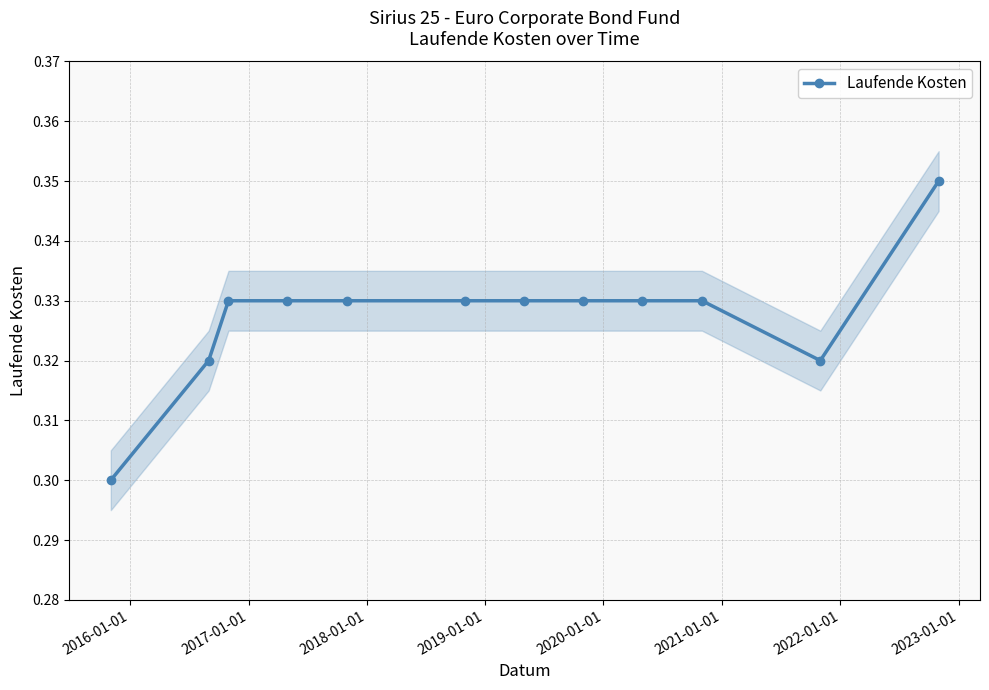

Is this an area chart (filled region under the line)?

No